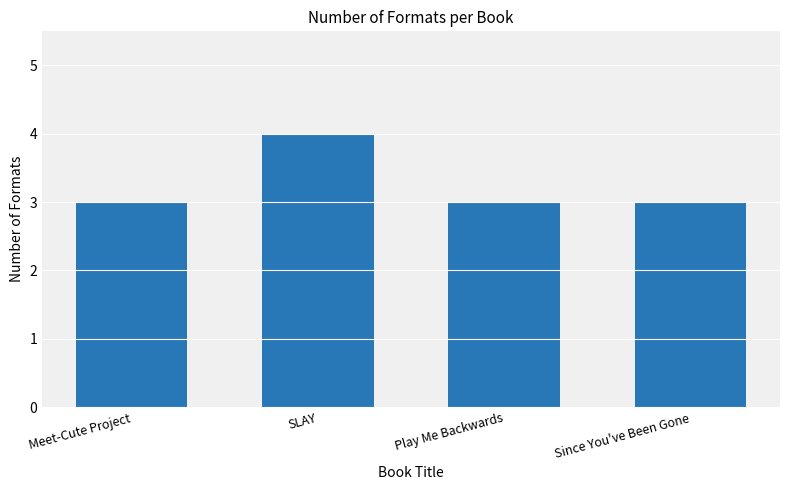

What is the maximum value shown in the chart?

4